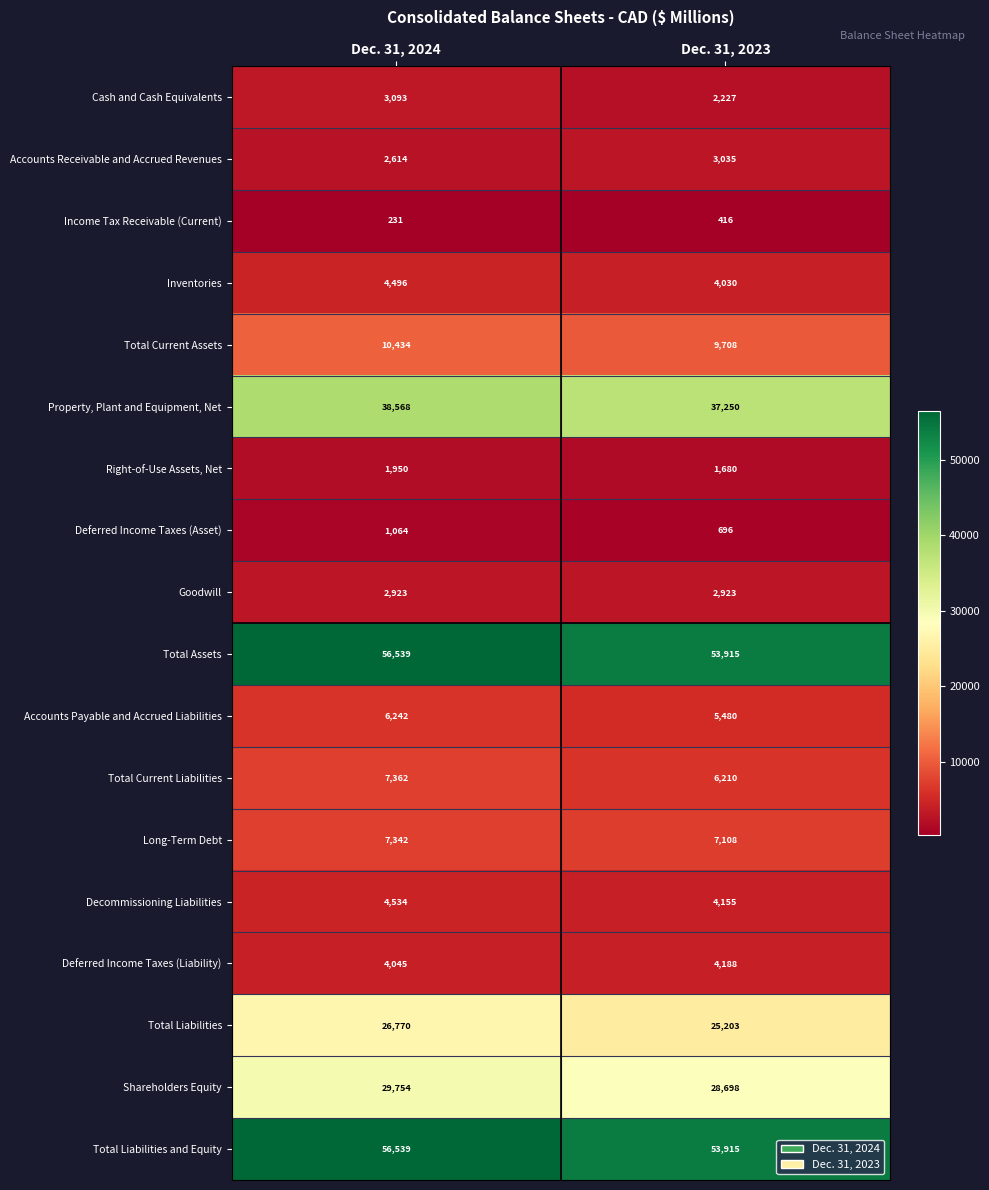

The value of Deferred Income Taxes (Asset) at Dec. 31, 2023 is 696. True or false?

True